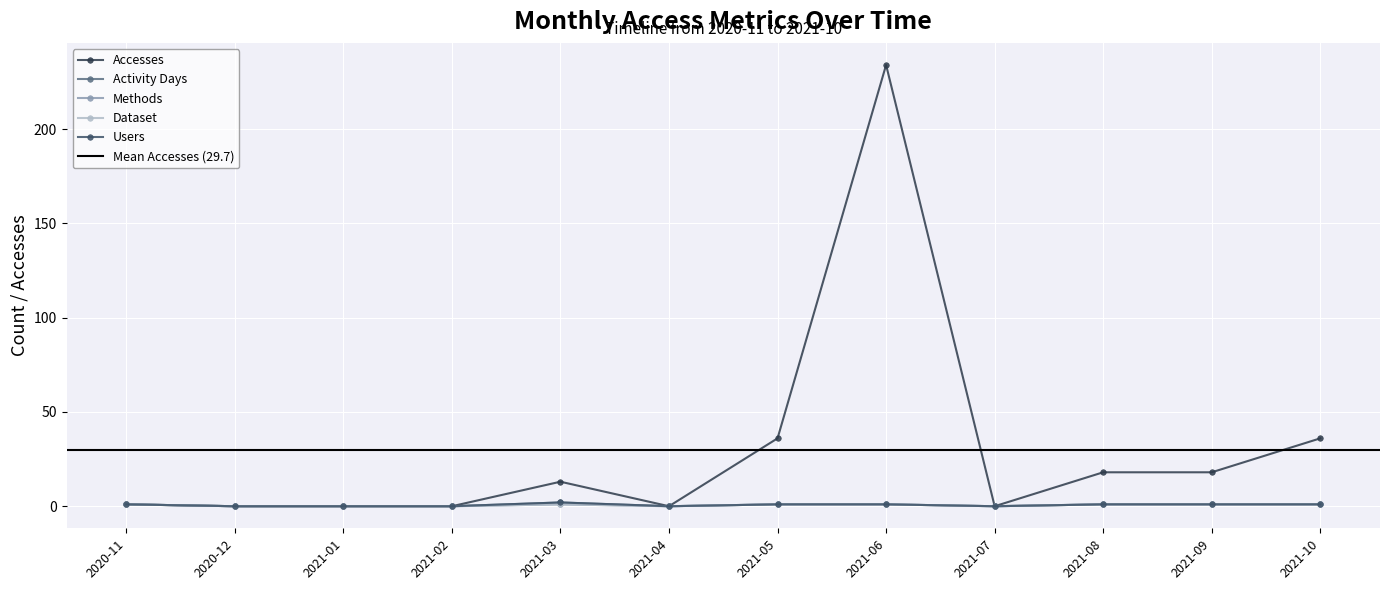

What is the difference between the maximum and minimum values in the Users series?

2